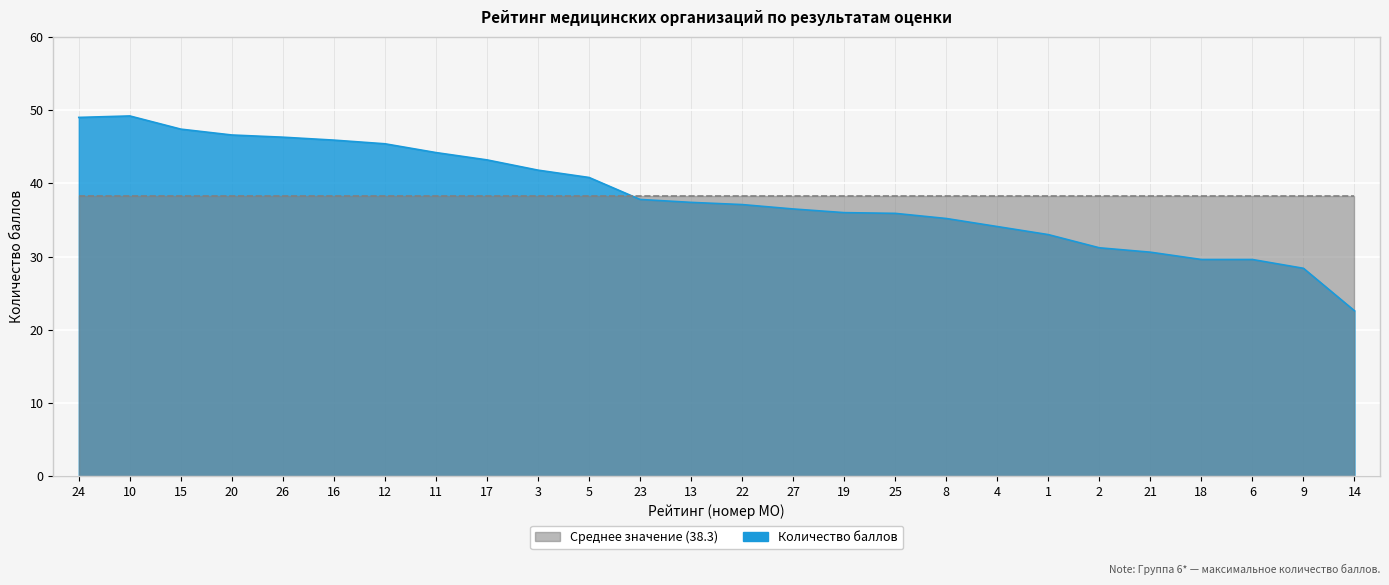

What is the maximum value shown in the chart?

49.2